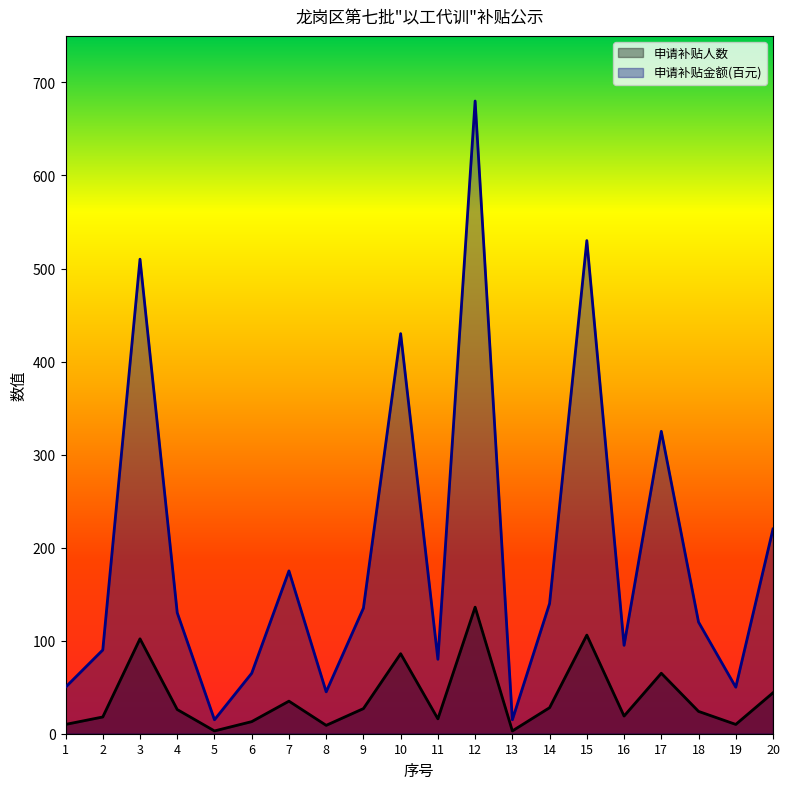

Where is 申请补贴人数 nearest to the value 69?

17